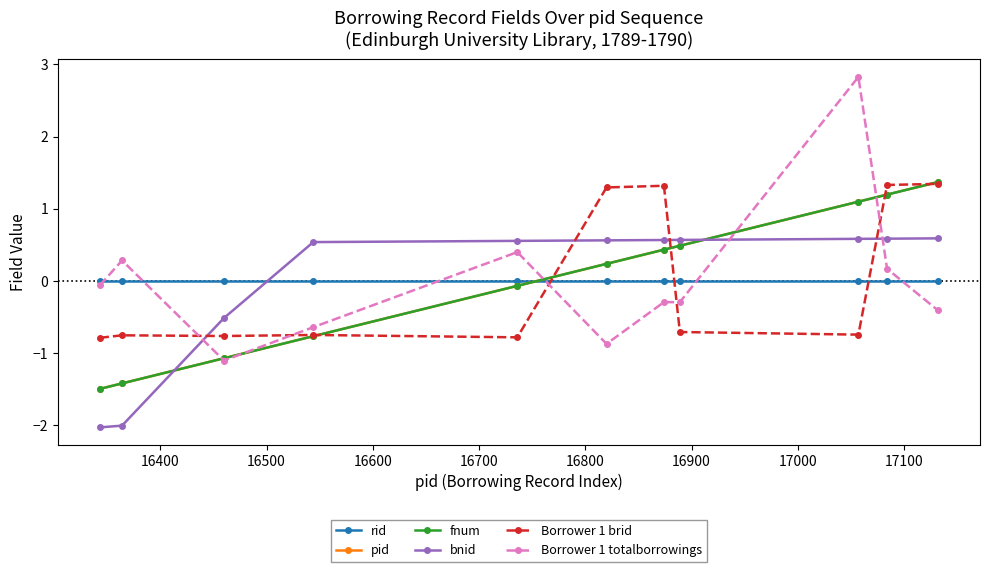

What are all the series names shown in the legend?

rid, pid, fnum, bnid, Borrower 1 brid, Borrower 1 totalborrowings